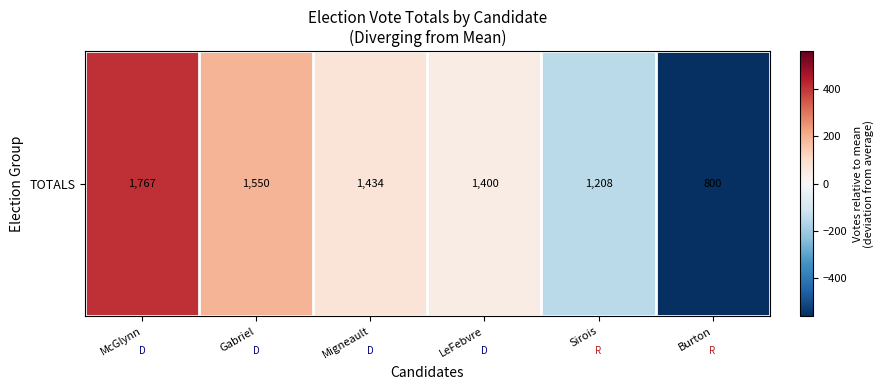

Read the value at Sirois.

-151.8